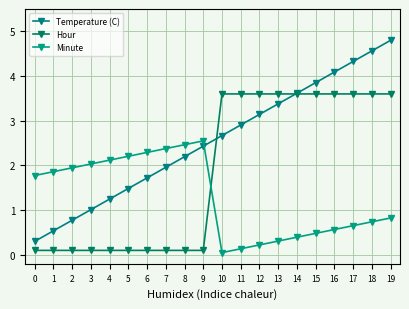

What is the value of the Hour point at the 16th from the left?

3.6